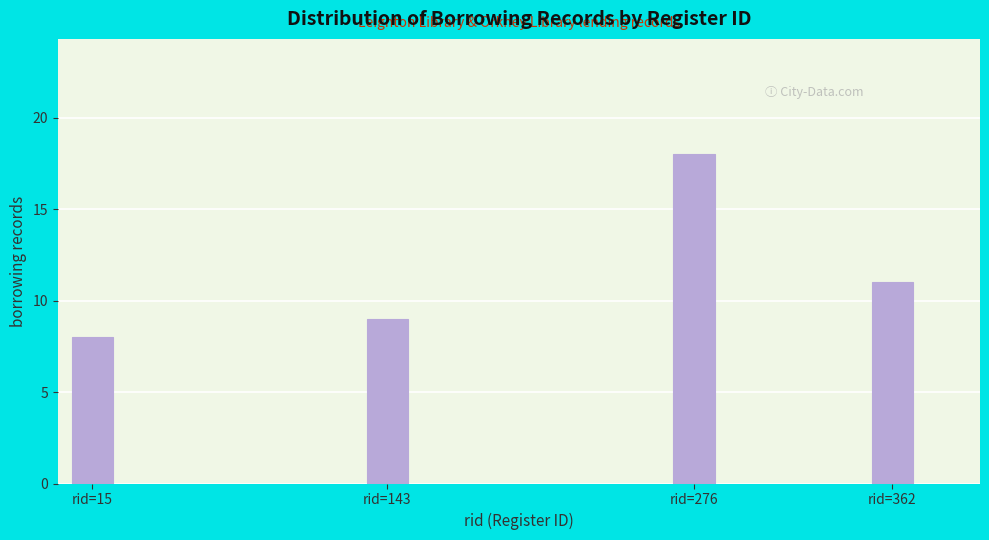

Reading right to left, what are all the values shown in this chart?

rid=362=11	rid=276=18	rid=143=9	rid=15=8